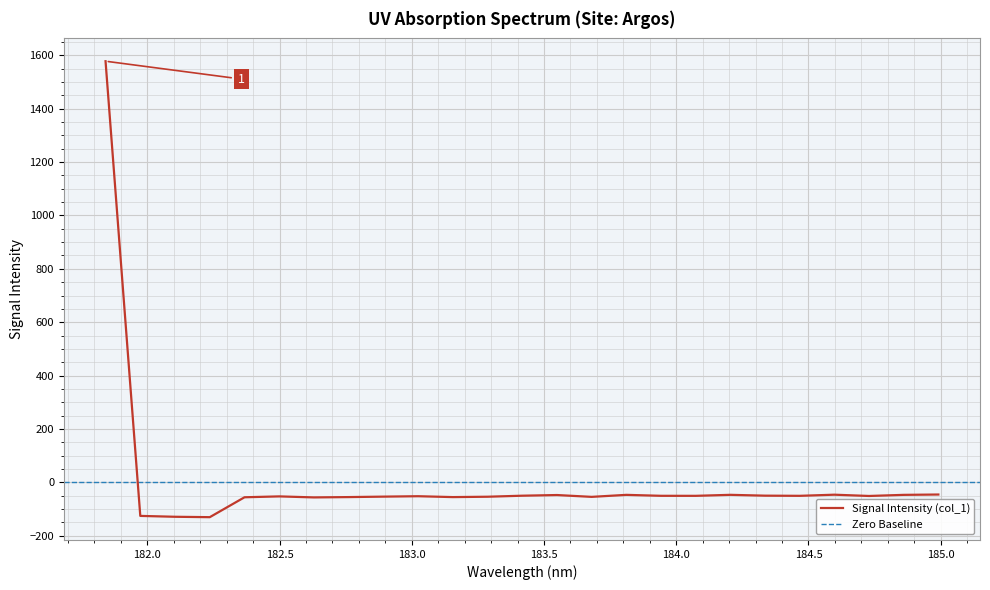

What is the label of the 4th point from the left?

182.2359681898